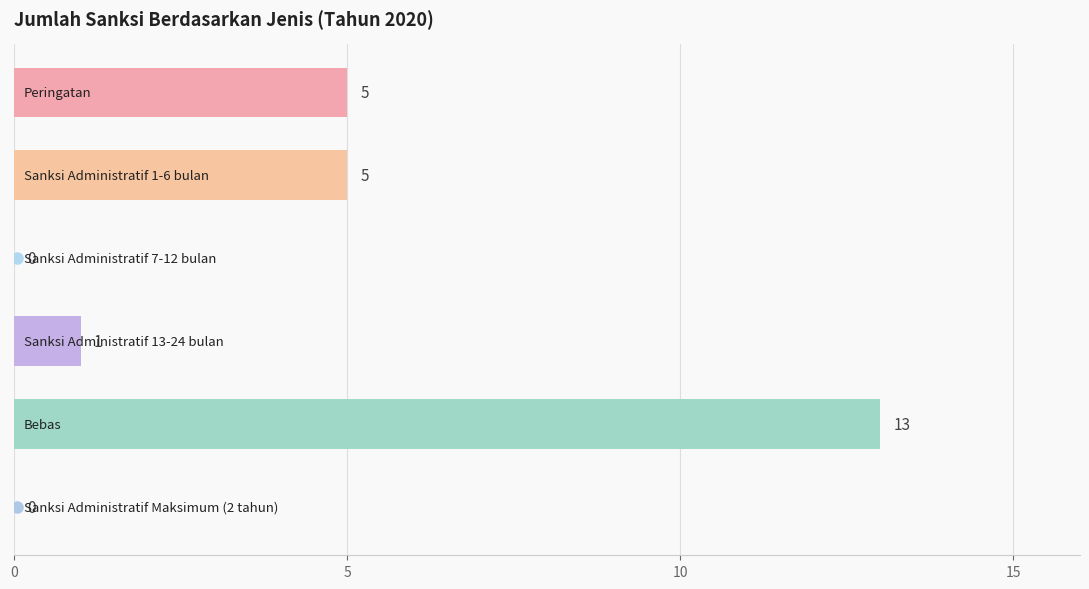

What is the sum of all values?

24